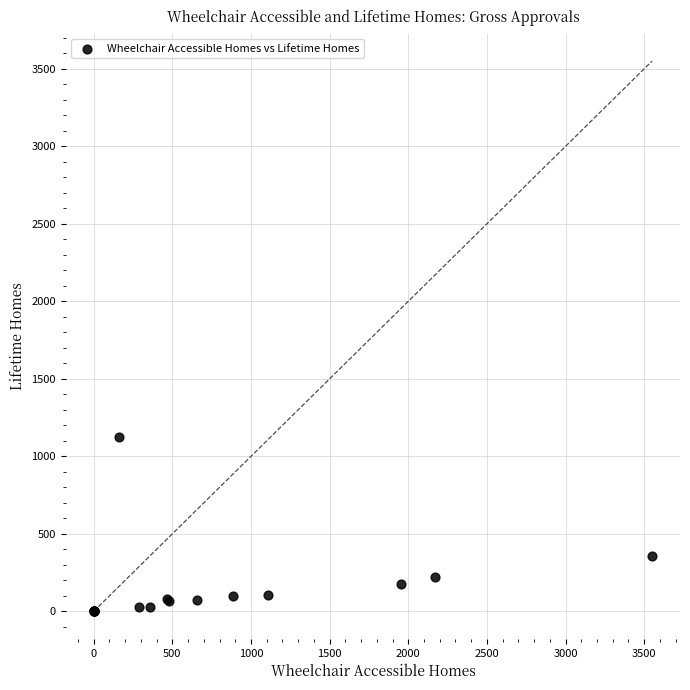

What Y value in the scatter plot is closest to 563?

356